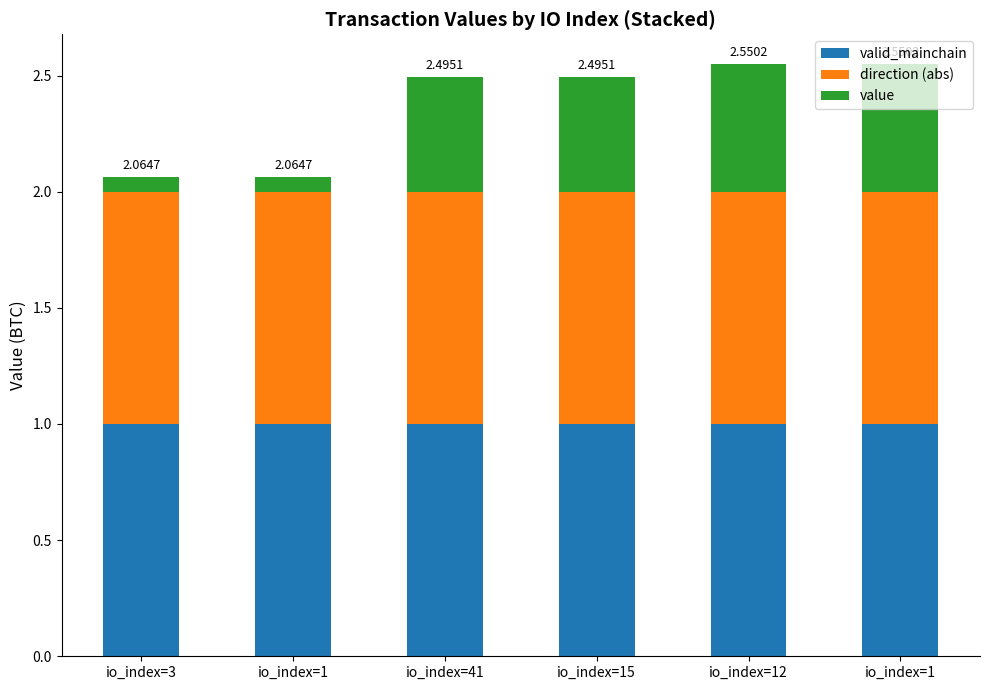

What are all the series names shown in the legend?

valid_mainchain, direction (abs), value